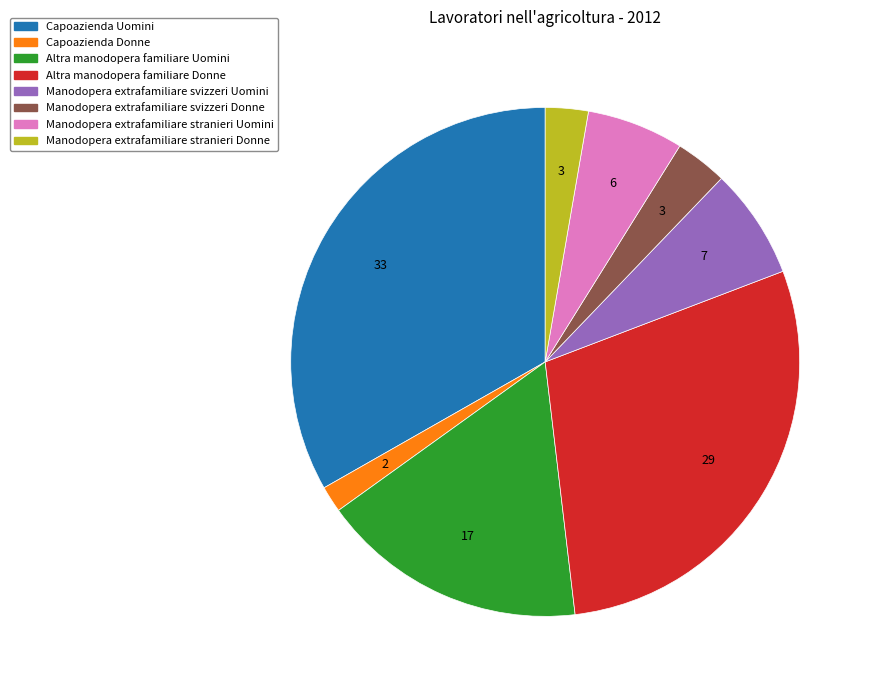

Is Capoazienda Uomini the majority of the pie?

No